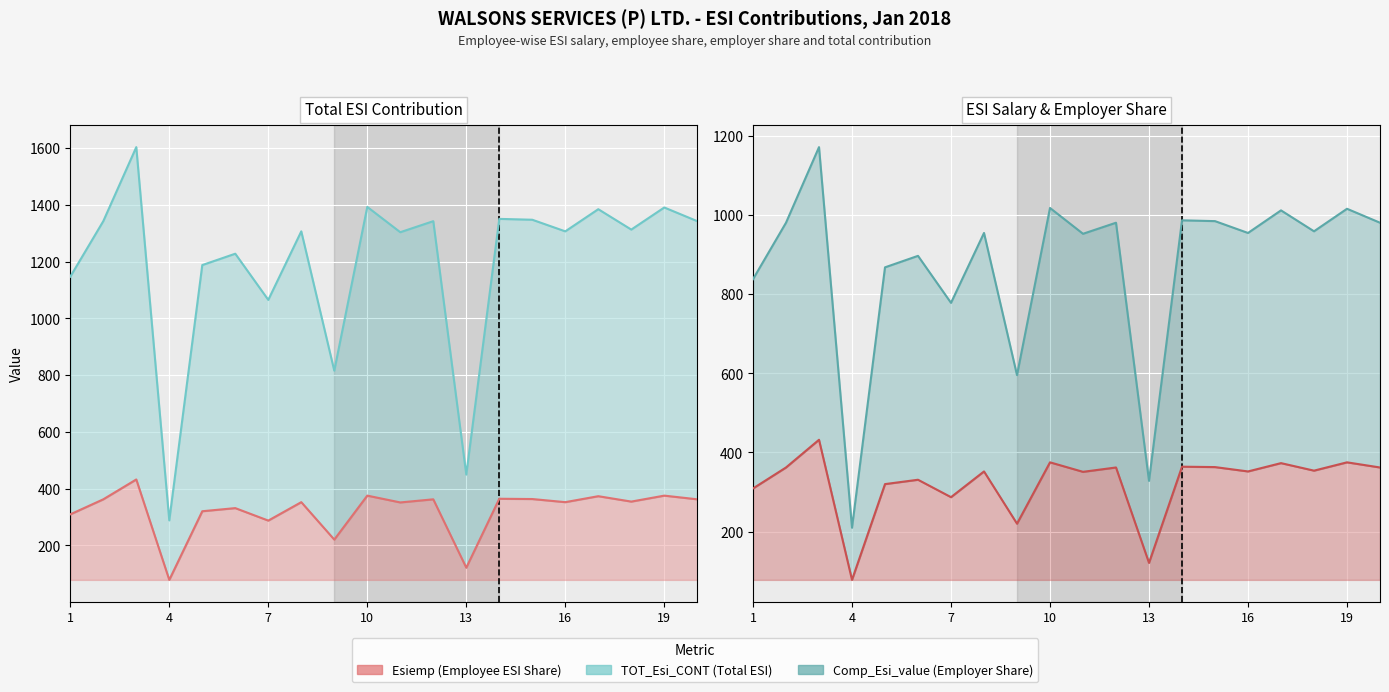

What is the lowest value of the Esisal_accm series?

209.8